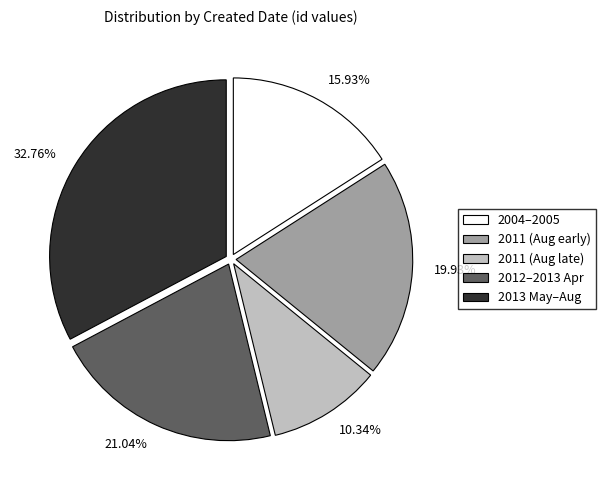

Is there a majority slice in this chart?

No